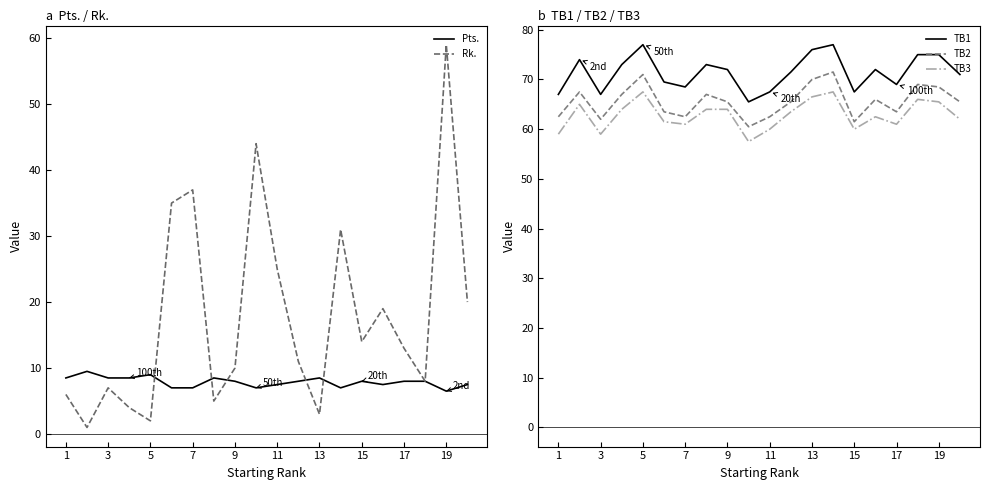

Reading left to right, what are all the values shown in this chart?

Pts.: 8.5	9.5	8.5	8.5	9.0	7.0	7.0	8.5	8.0	7.0	7.5	8.0	8.5	7.0	8.0	7.5	8.0	8.0	6.5	7.5
Rk.: 6.0	1.0	7.0	4.0	2.0	35.0	37.0	5.0	10.0	44.0	25.0	11.0	3.0	31.0	14.0	19.0	13.0	8.0	59.0	20.0
TB1: 67.0	74.0	67.0	73.0	77.0	69.5	68.5	73.0	72.0	65.5	67.5	71.5	76.0	77.0	67.5	72.0	69.0	75.0	75.0	71.0
TB2: 62.5	67.5	62.0	67.0	71.0	63.5	62.5	67.0	65.5	60.5	62.5	65.5	70.0	71.5	61.5	66.0	63.5	69.0	68.5	65.5
TB3: 59.0	65.0	59.0	64.0	67.5	61.5	61.0	64.0	64.0	57.5	60.0	63.5	66.5	67.5	60.0	62.5	61.0	66.0	65.5	62.0